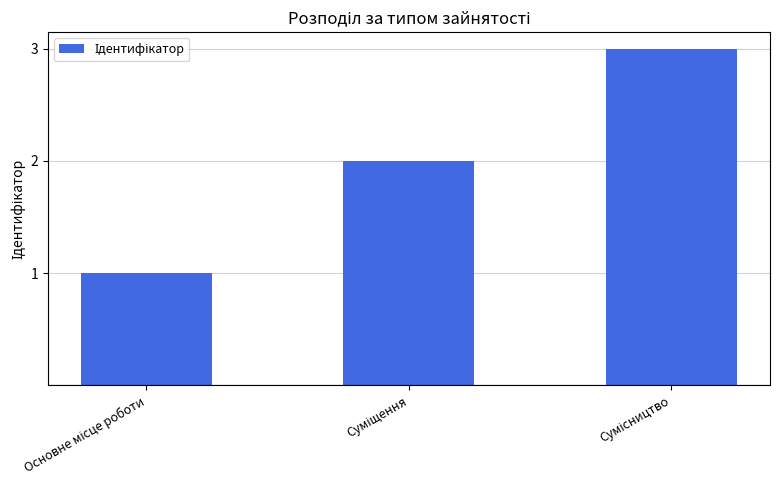

What is the minimum value shown in the chart?

1